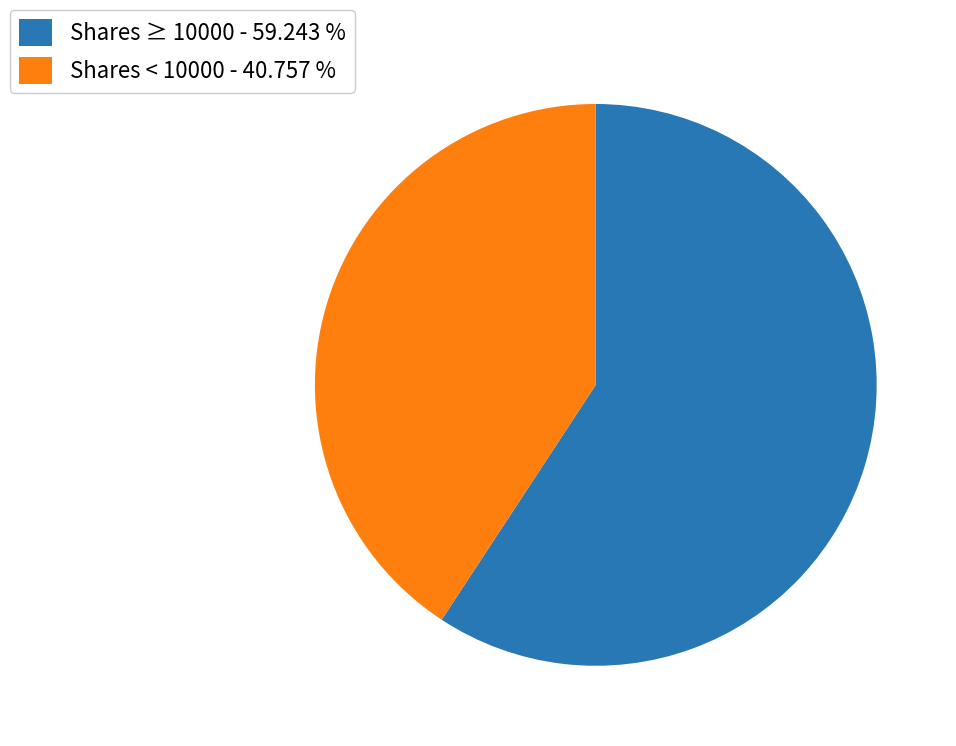

Is the sum of Shares ≥ 10000 - 59.243 % and Shares < 10000 - 40.757 % greater than half?

Yes